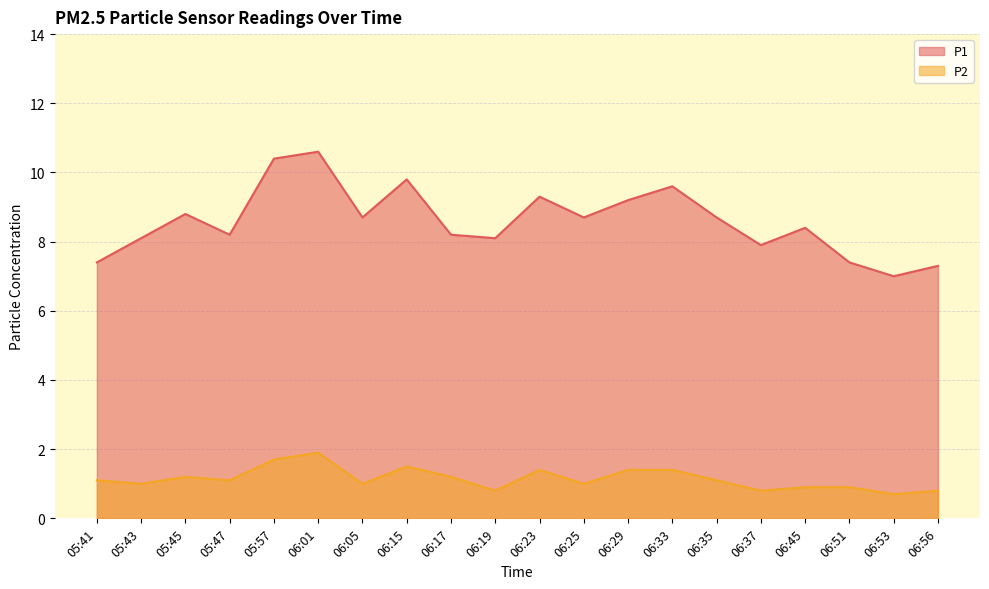

What is the spread (max minus min) of values at 06:17?

7.0